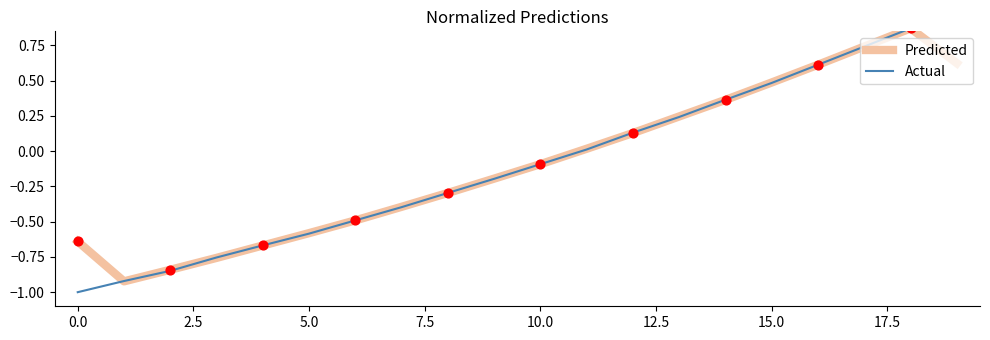

At which category is the sum across all series the highest?

18